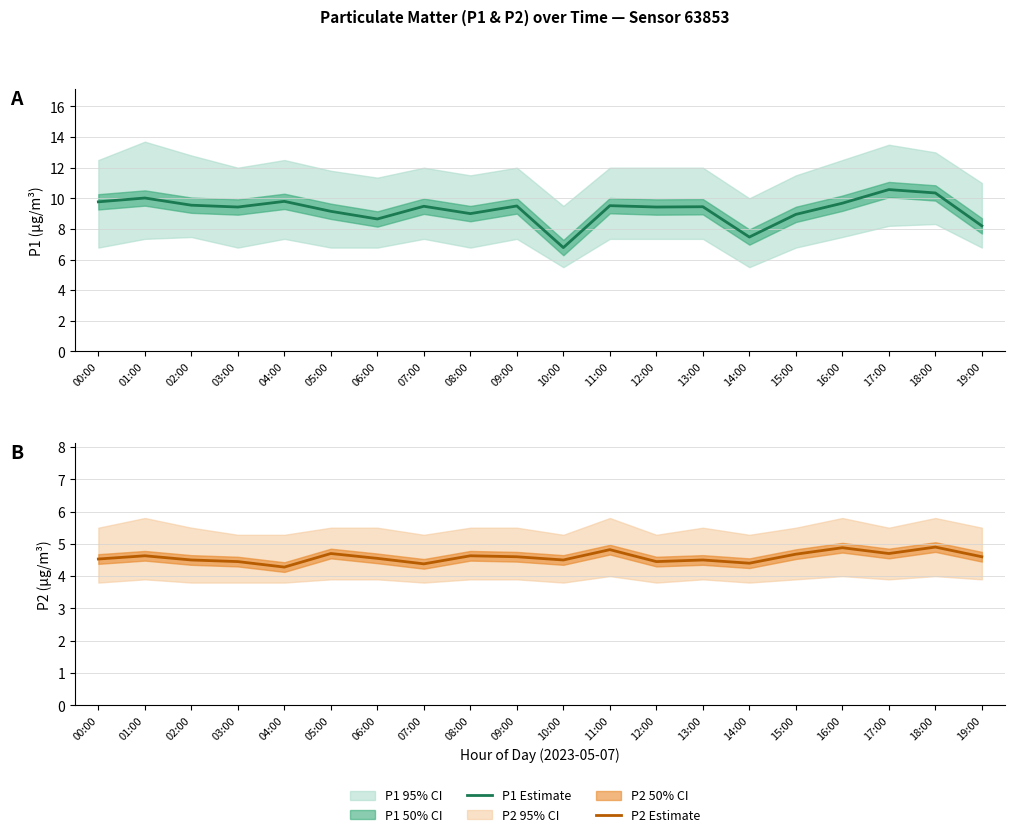

True or false: P2 Estimate has more than 0 interior local peaks.

True